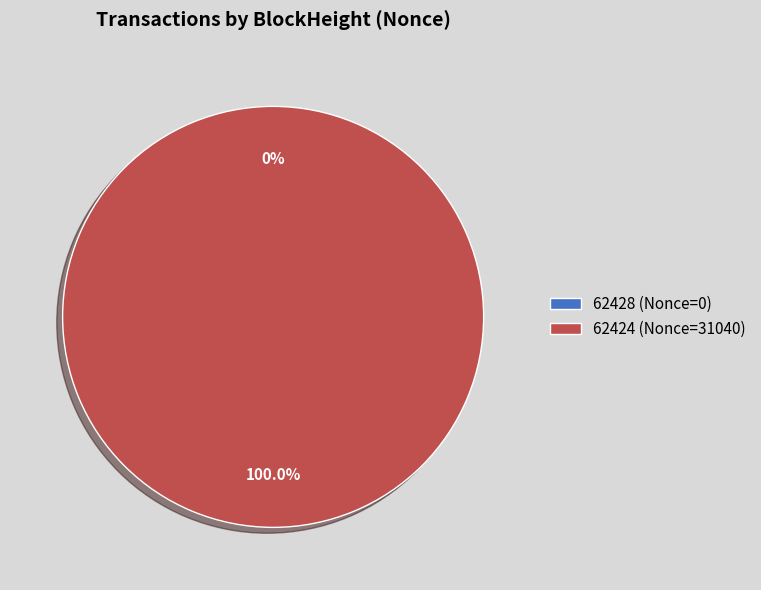

Is it true that 62424 is 100% of the pie?

True